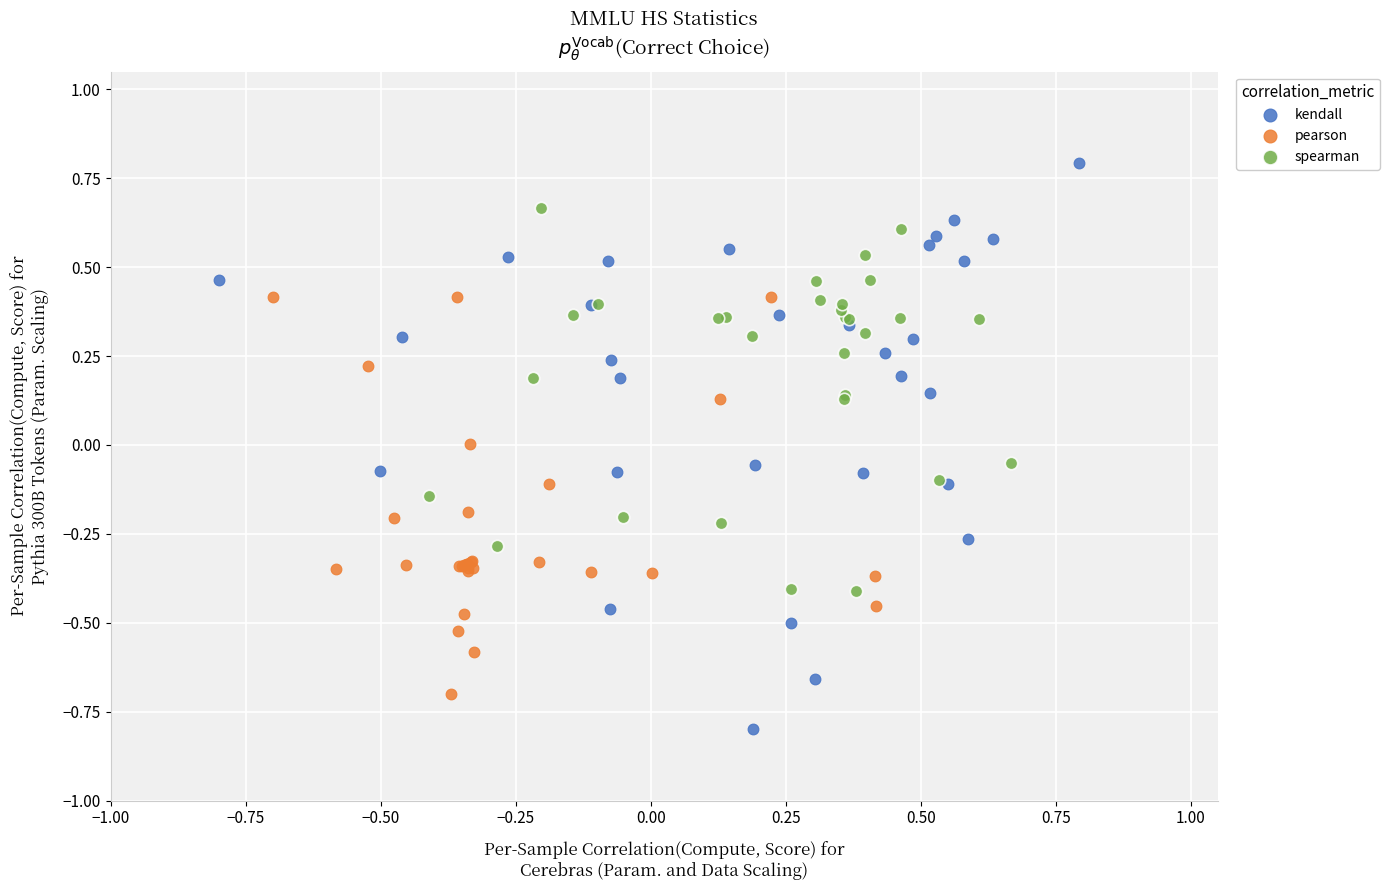

Which series contains the lowest Y value?

kendall